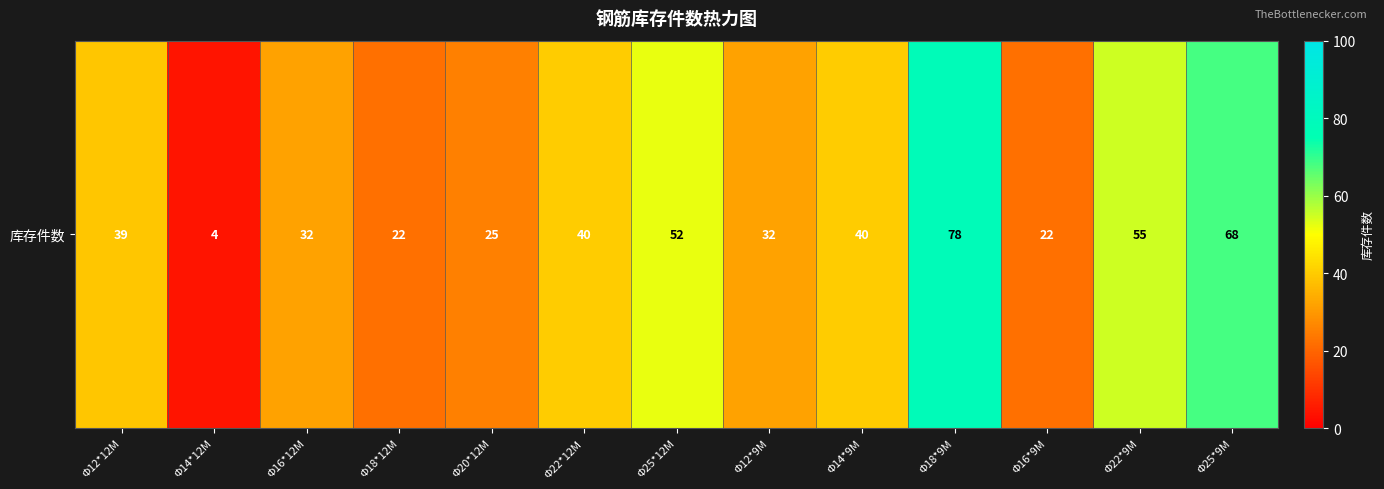

List the labels in order of value, smallest first.

Φ14*12M, Φ18*12M, Φ16*9M, Φ20*12M, Φ16*12M, Φ12*9M, Φ12*12M, Φ22*12M, Φ14*9M, Φ25*12M, Φ22*9M, Φ25*9M, Φ18*9M